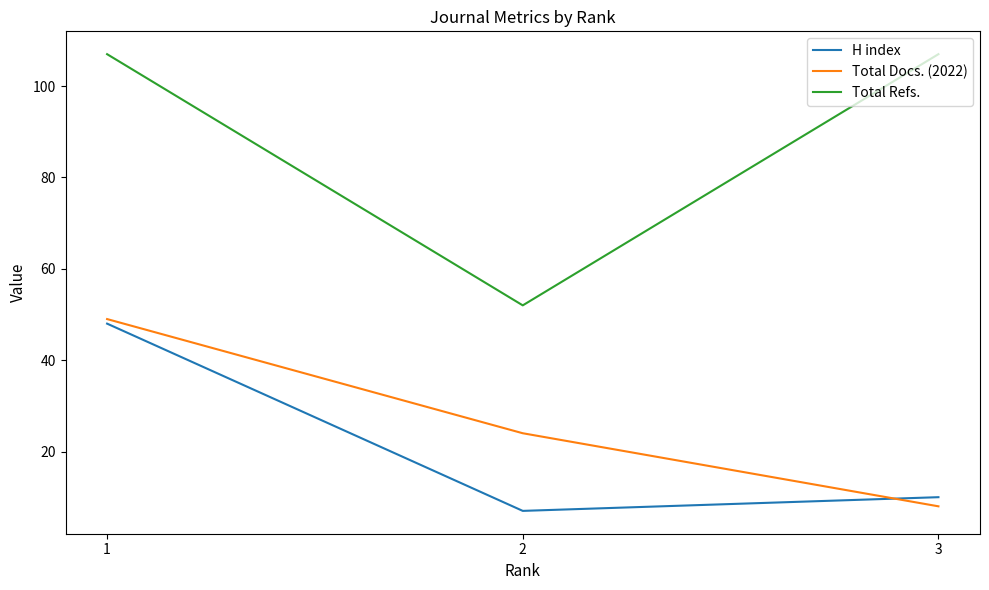

Reading right to left, what are all the values shown in this chart?

H index: 10	7	48
Total Docs. (2022): 8	24	49
Total Refs.: 107	52	107